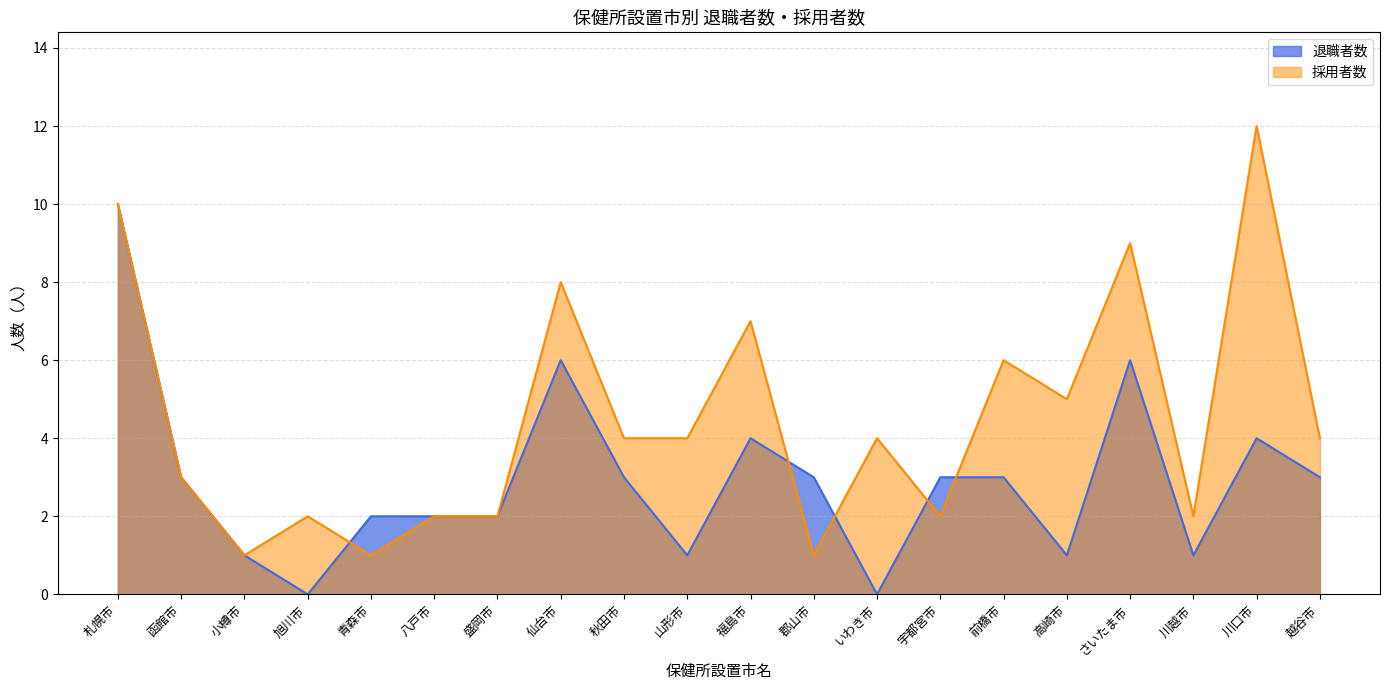

What is the difference between the second highest and minimum values in the 採用者数 series?

9